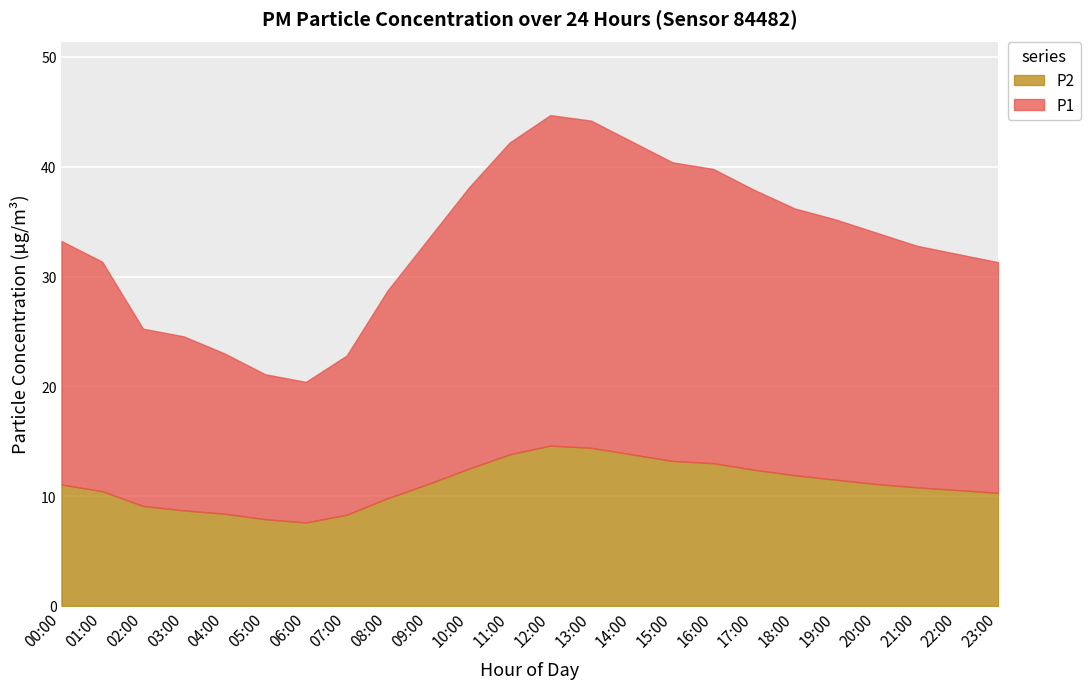

Which series changed the most between 06:00 and 10:00?

P1